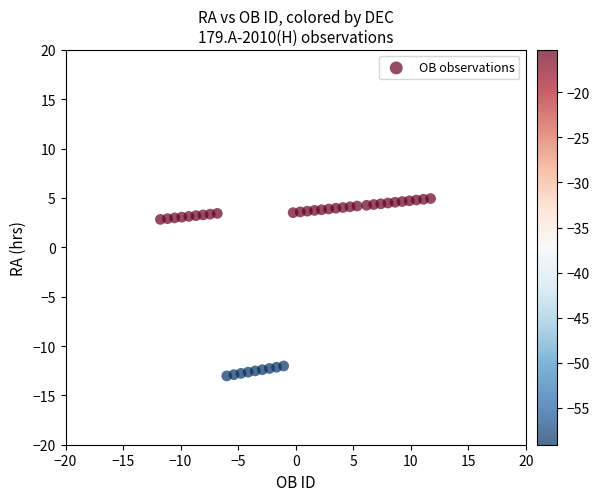

What is the range of X values (max minus min)?

23.5